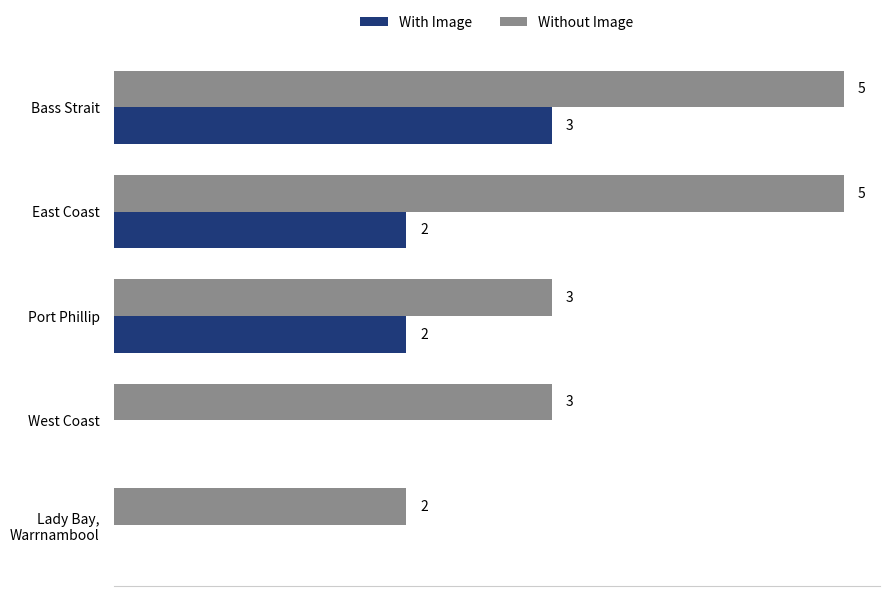

Which series has the largest total across all categories?

Without Image